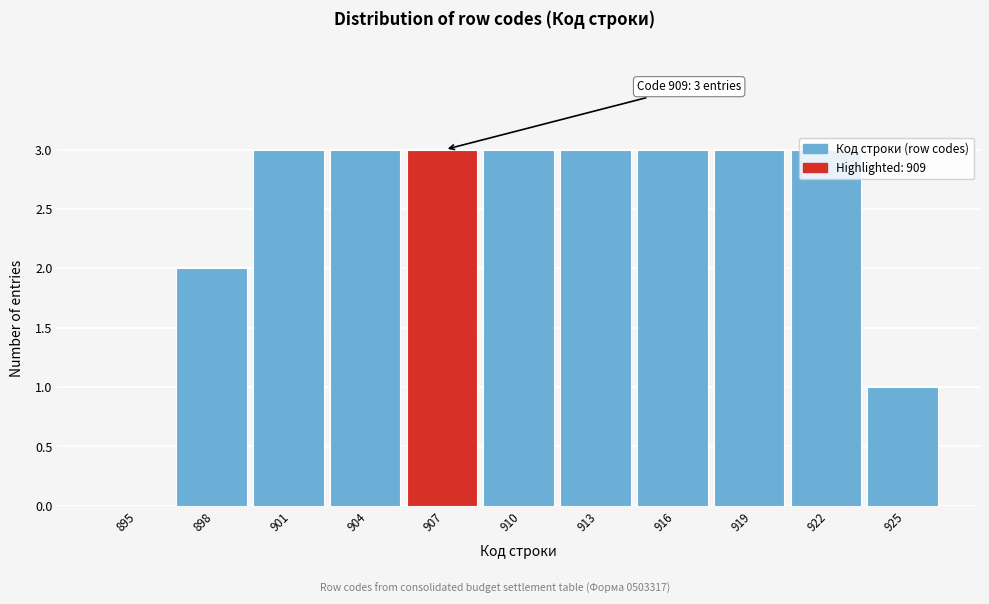

Which has a higher value, 925 or 907?

907